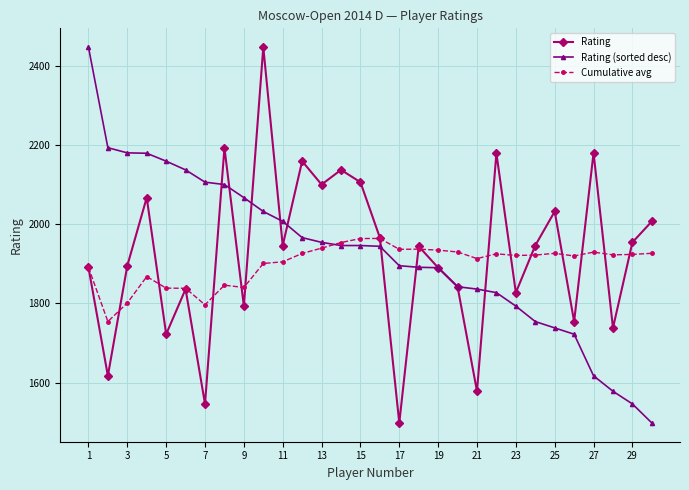

What is the difference between the maximum and second lowest values in the Rating series?

901.0